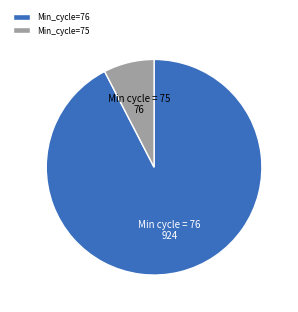

Is the sum of Min_cycle=75 and Min_cycle=76 greater than half?

Yes